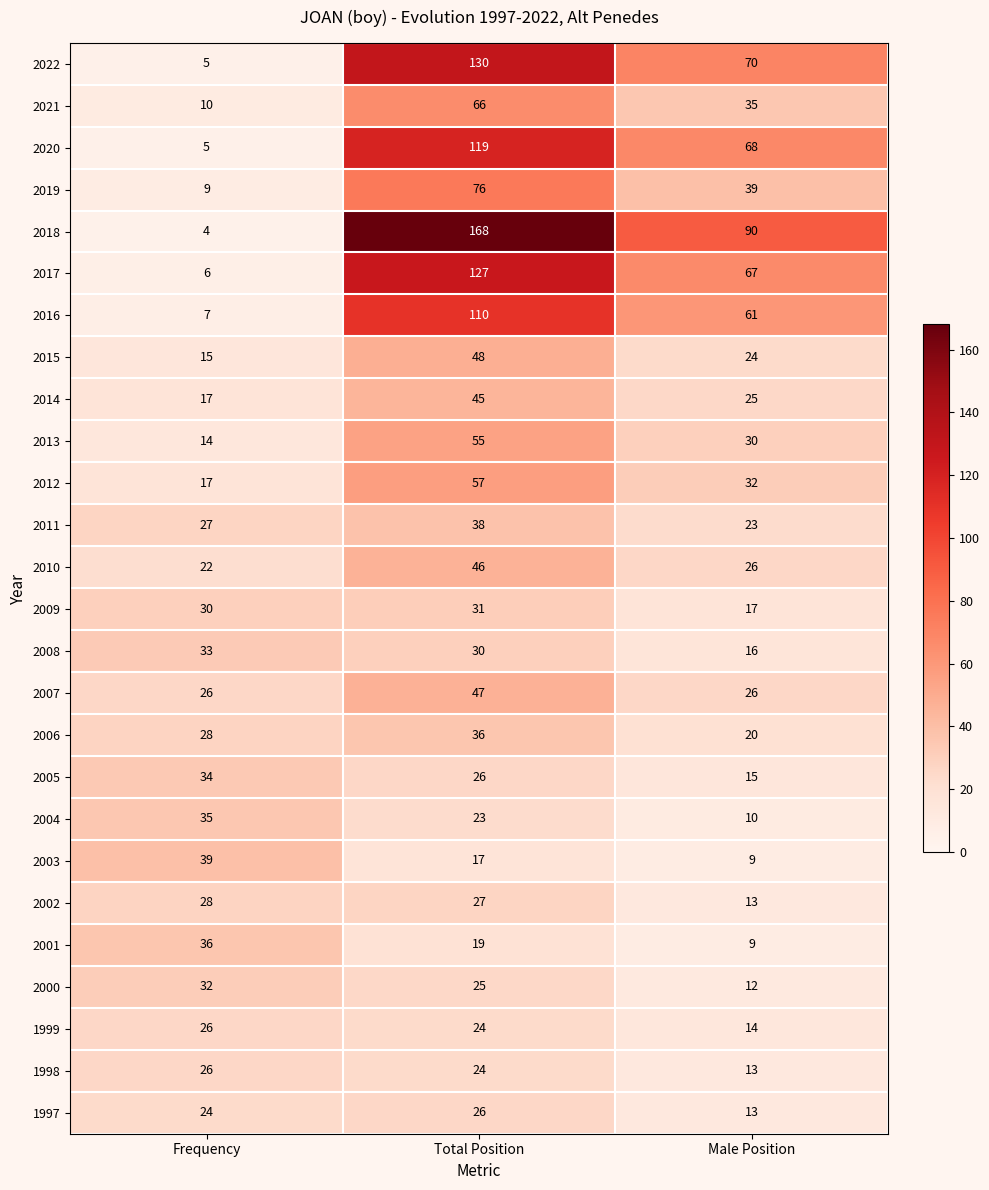

True or false: 2014 has a value of 17 at Frequency.

True